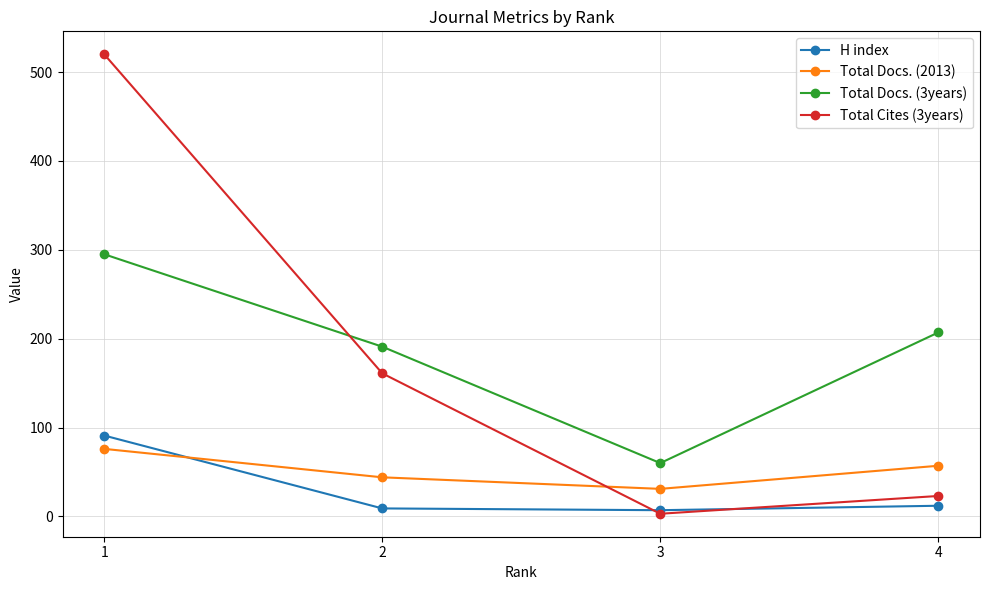

At how many categories does at least one series exceed 69?

3